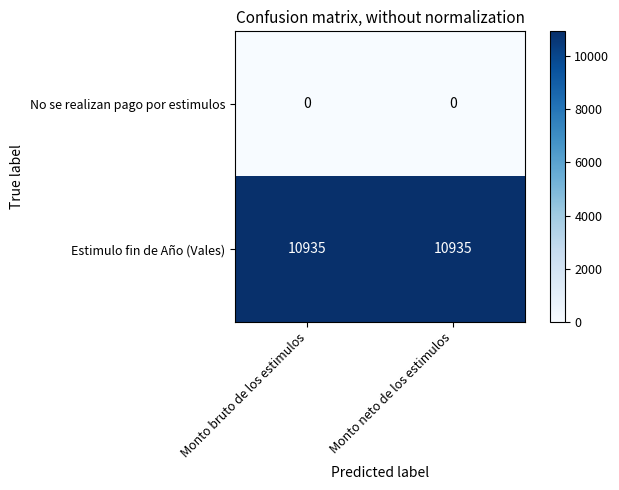

Rank the series by their average value, from highest to lowest.

Estimulo fin de Año (Vales), No se realizan pago por estimulos